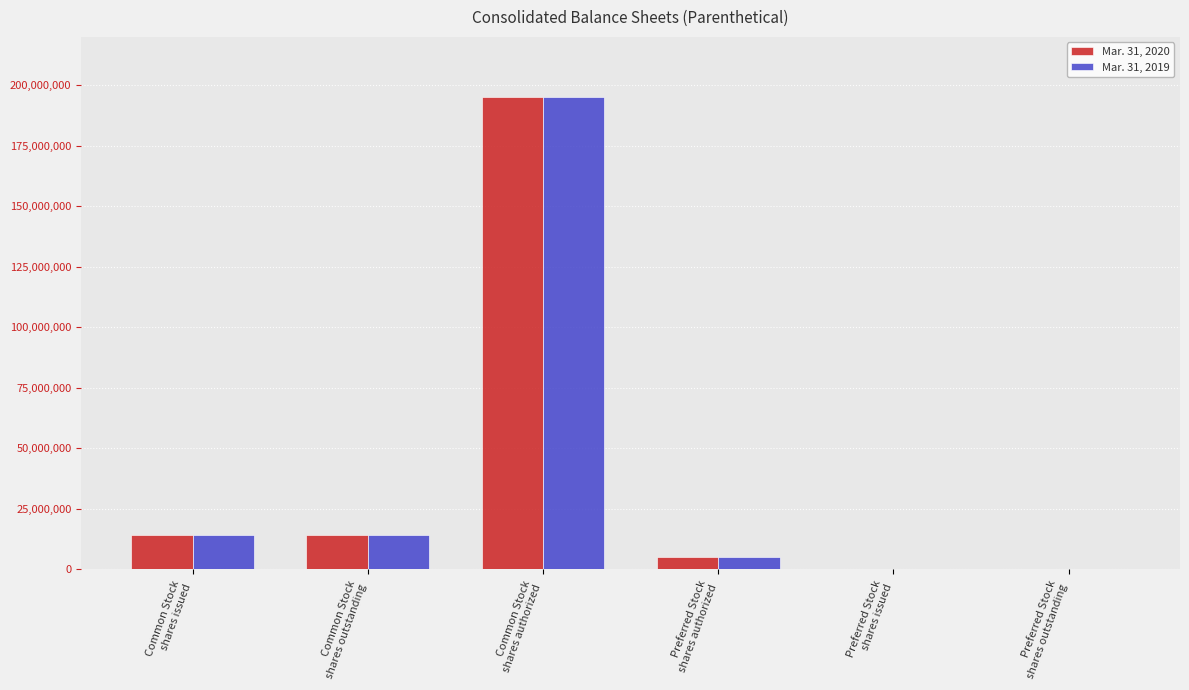

Does the chart contain stacked bars?

No